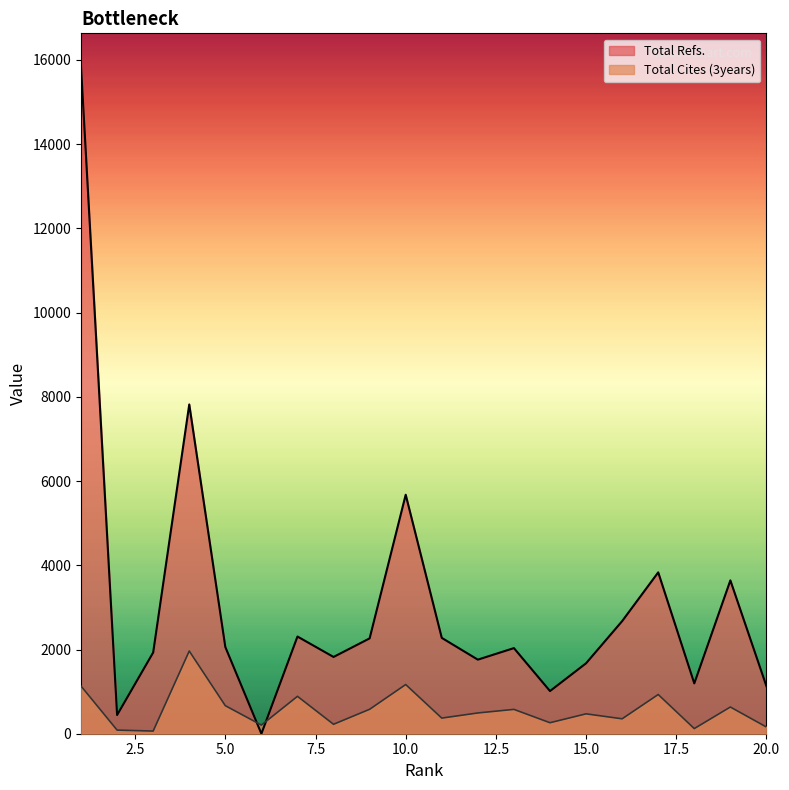

Rank the series by their maximum value, from highest to lowest.

Total Refs., Total Cites (3years)